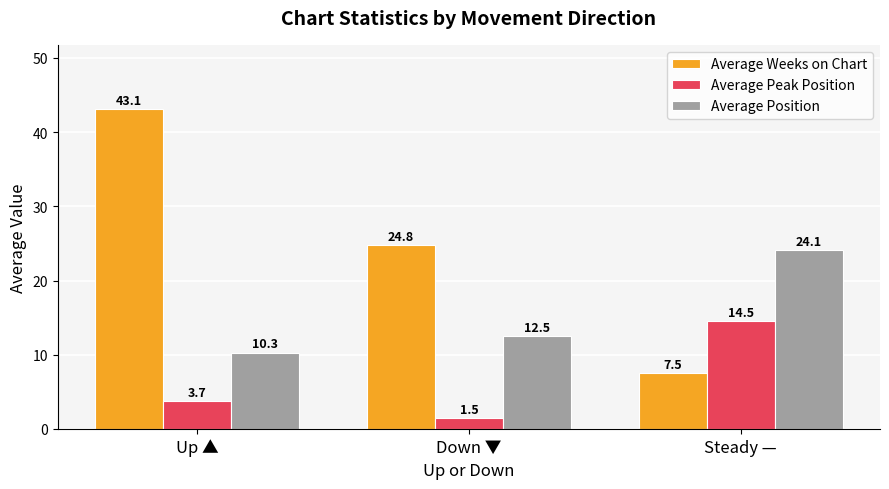

Which series has the widest spread of values?

Average Weeks on Chart